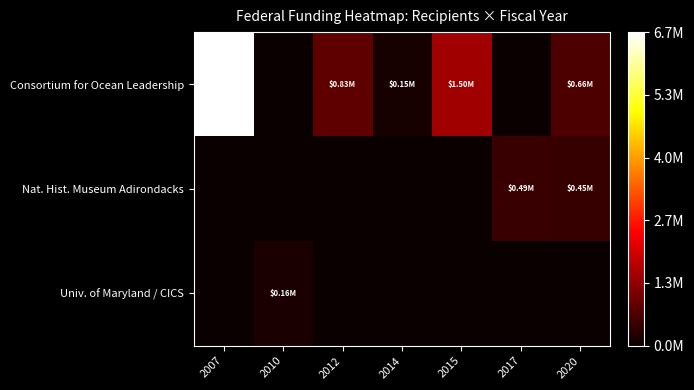

Rank the series by their maximum value, from highest to lowest.

Consortium for Ocean Leadership, Nat. Hist. Museum Adirondacks, Univ. of Maryland / CICS